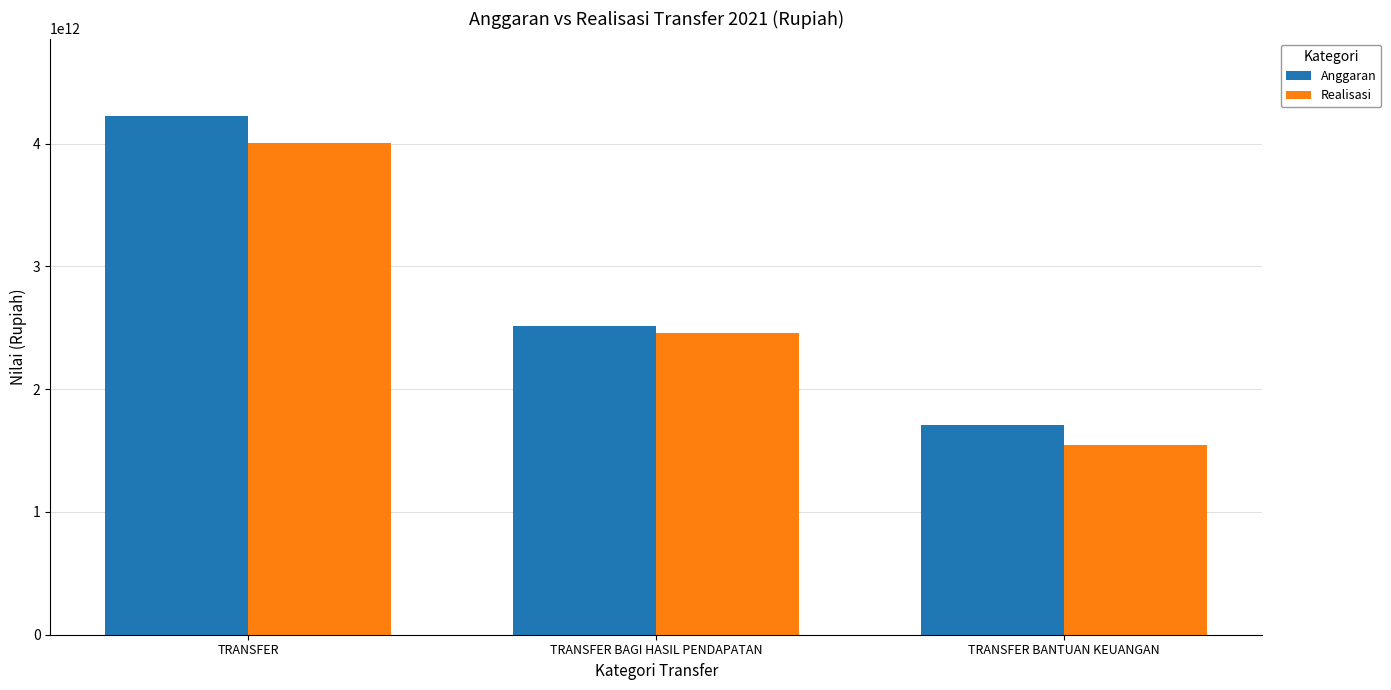

What is the value of the Realisasi bar at the 2nd from the left?

2455934232318.0